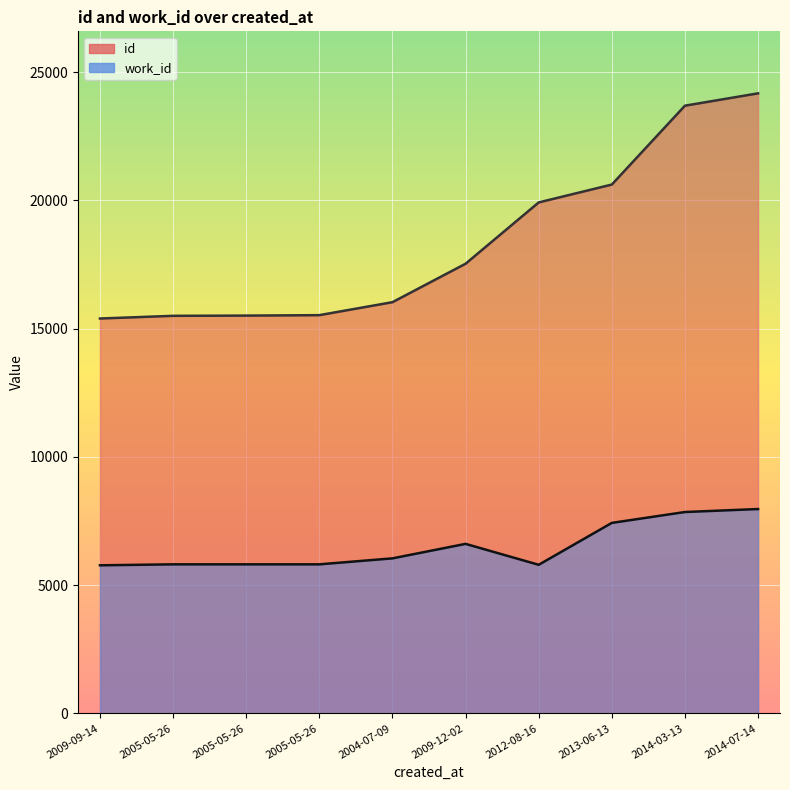

True or false: work_id and id intersect in this chart.

False